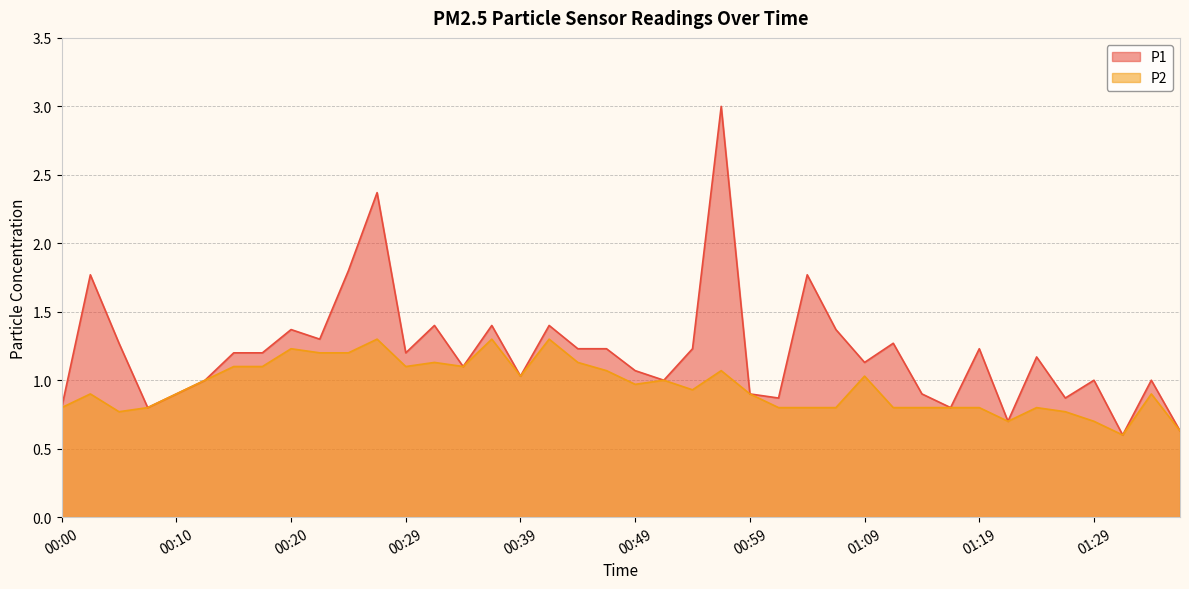

Where is the first local maximum for P2?

00:02